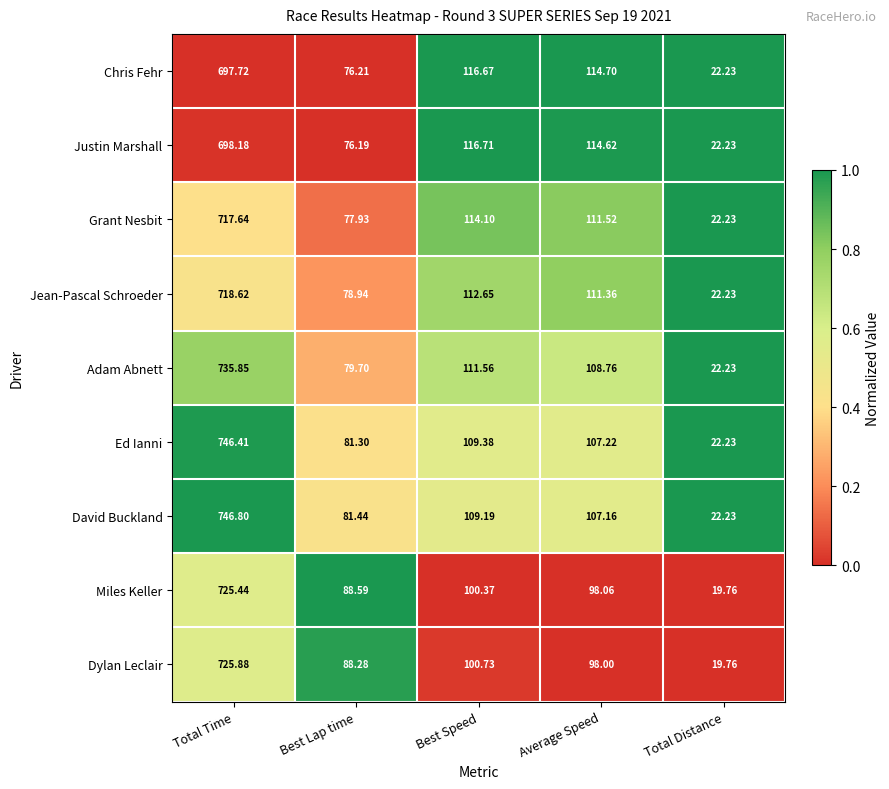

Which category has the highest value across all series?

Total Time